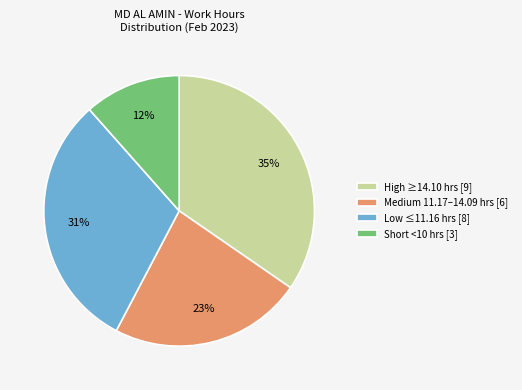

Which category has the biggest portion of the pie?

High ≥14.10 hrs [9]